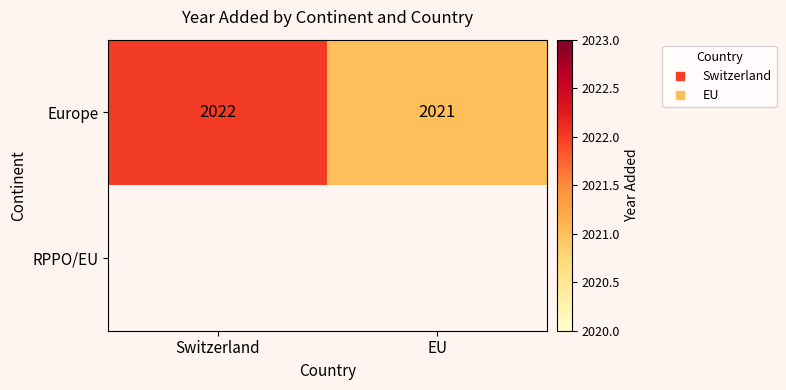

What is the maximum value shown in the chart?

2022.0